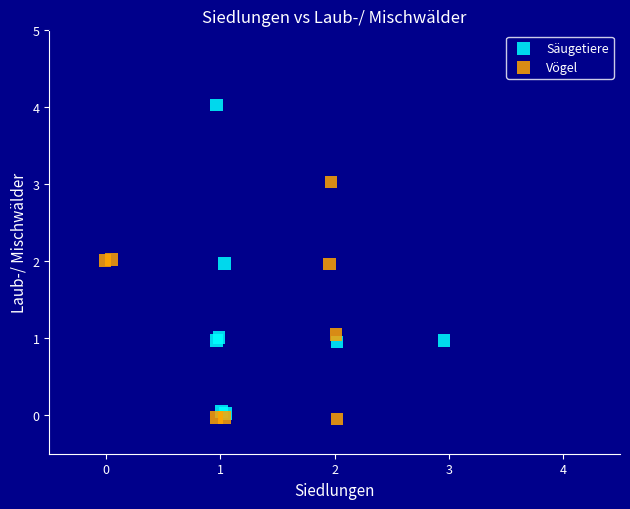

Which series reaches the minimum Y coordinate?

Vögel